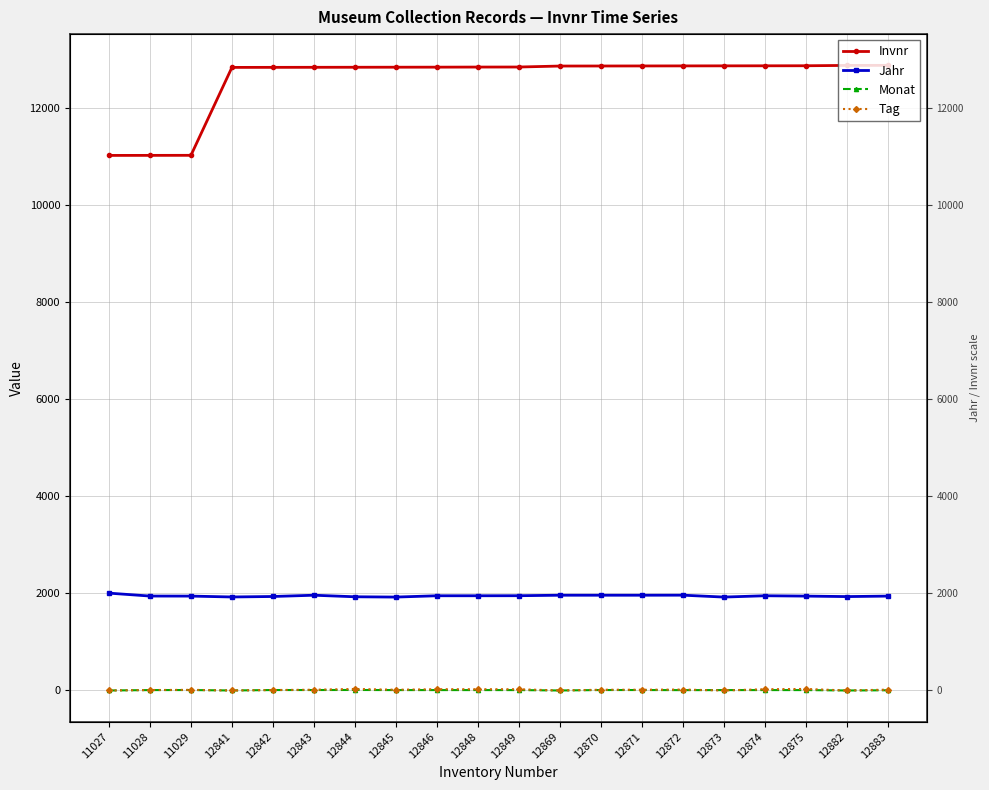

Reading left to right, what are all the values shown in this chart?

Invnr: 11027	11028	11029	12841	12842	12843	12844	12845	12846	12848	12849	12869	12870	12871	12872	12873	12874	12875	12882	12883
Jahr: 2006	1946	1945	1927	1937	1963	1931	1925	1952	1952	1953	1963	1963	1963	1964	1925	1952	1945	1935	1945
Monat: 0	8	9	0	9	9	10	8	8	8	8	0	9	9	7	8	8	8	0	4
Tag: 0	9	13	0	9	15	31	15	26	26	25	0	15	15	19	0	26	31	0	17